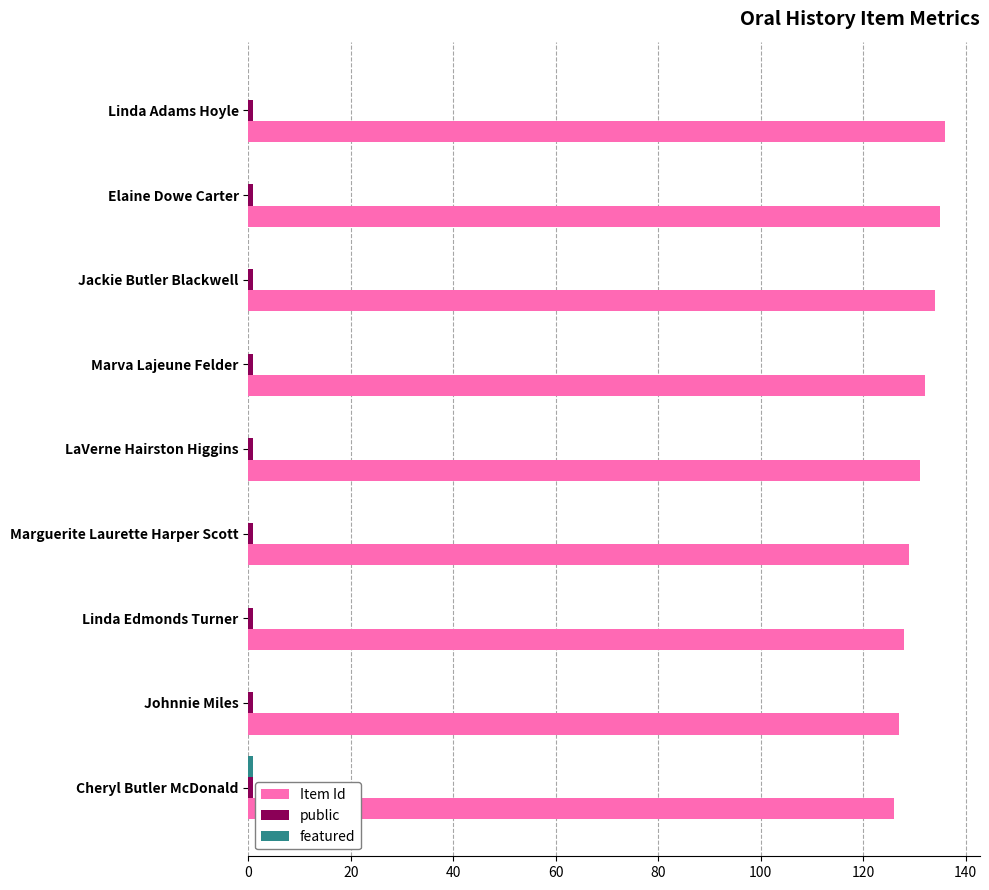

What is the sum of all Item Id values?

1178